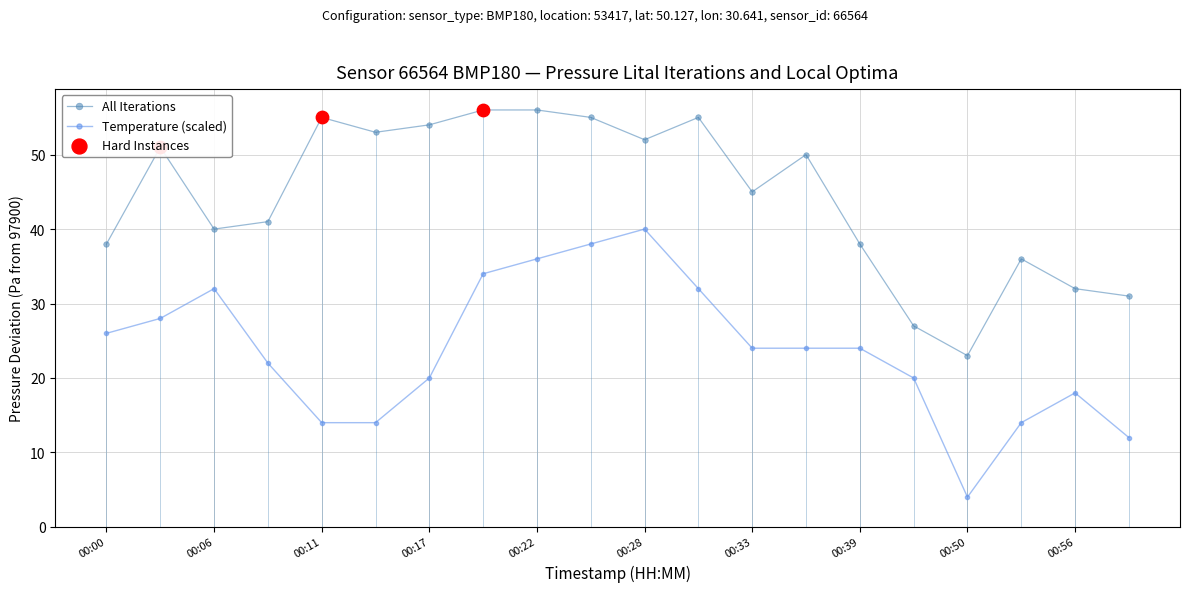

At how many categories does at least one series exceed 16?

20